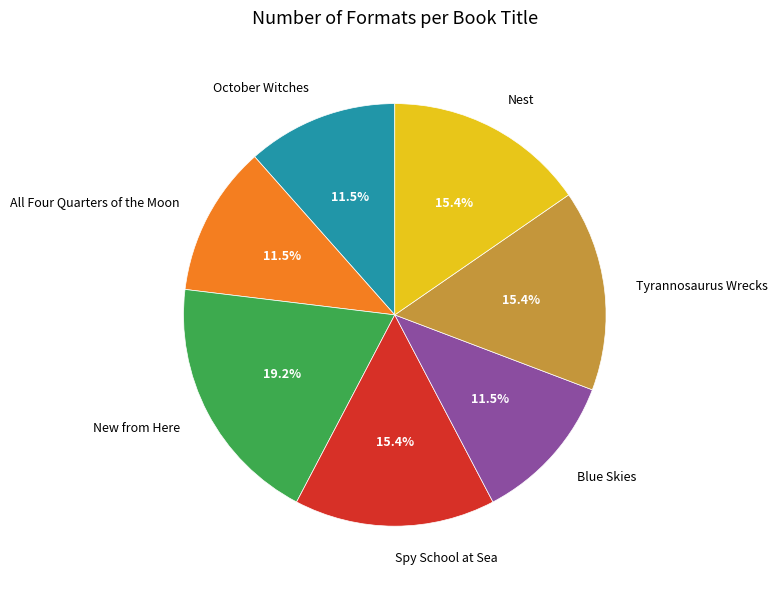

How many slices are in this pie chart?

7